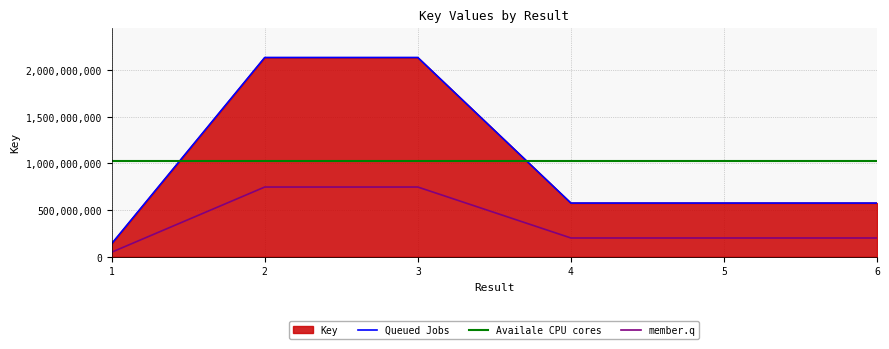

Rank the categories by value from lowest to highest.

1, 6, 5, 4, 3, 2